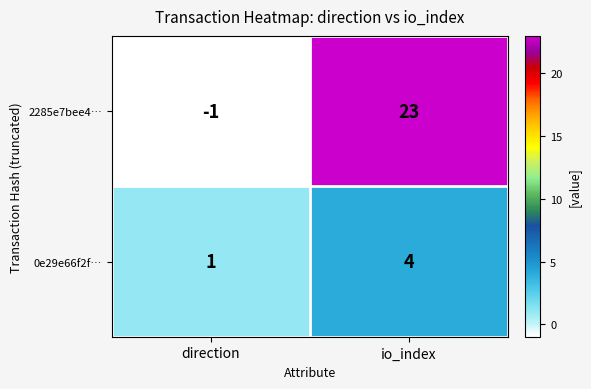

Which category has the highest value in the 2285e7bee4… series?

io_index